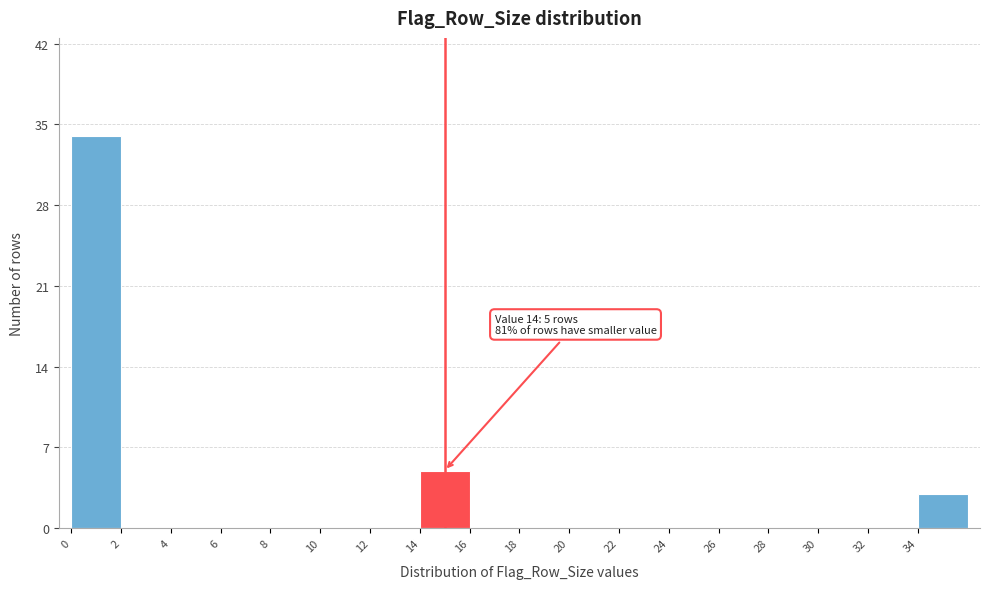

Which range on the x-axis has the tallest bar?

0 to 2